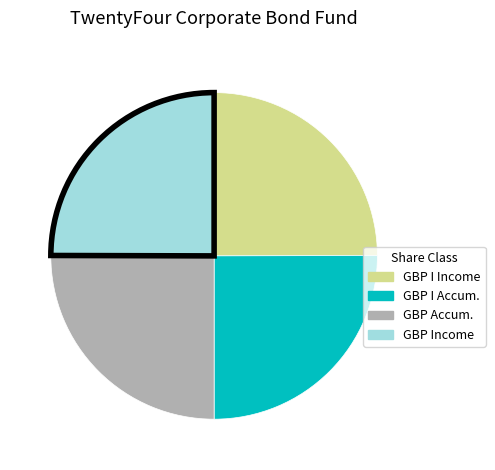

Is there any slice that represents more than half of the pie?

No